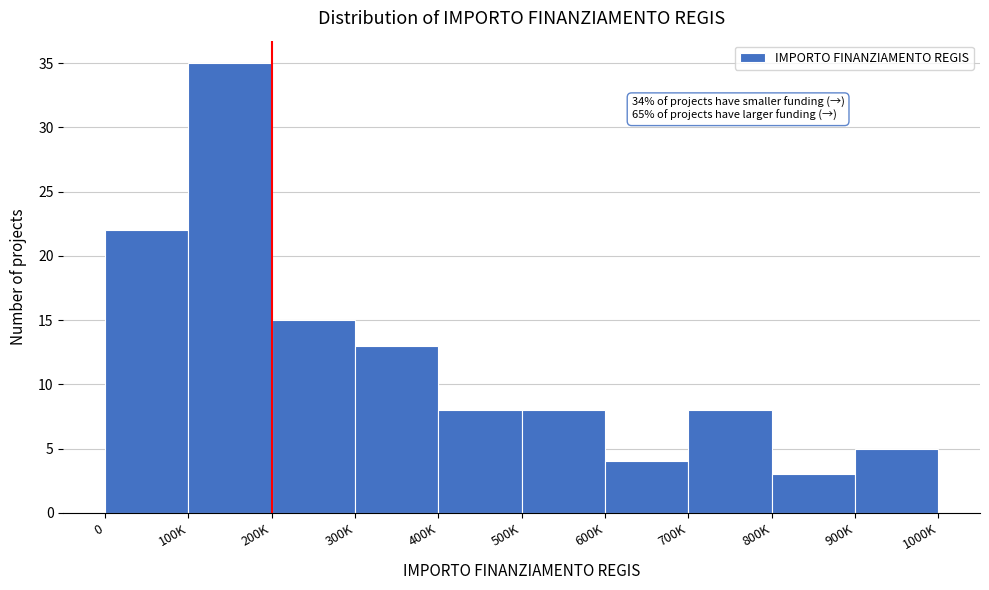

Reading left to right, extract all data points from this chart.

0=22	100K=35	200K=15	300K=13	400K=8	500K=8	600K=4	700K=8	800K=3	900K=5